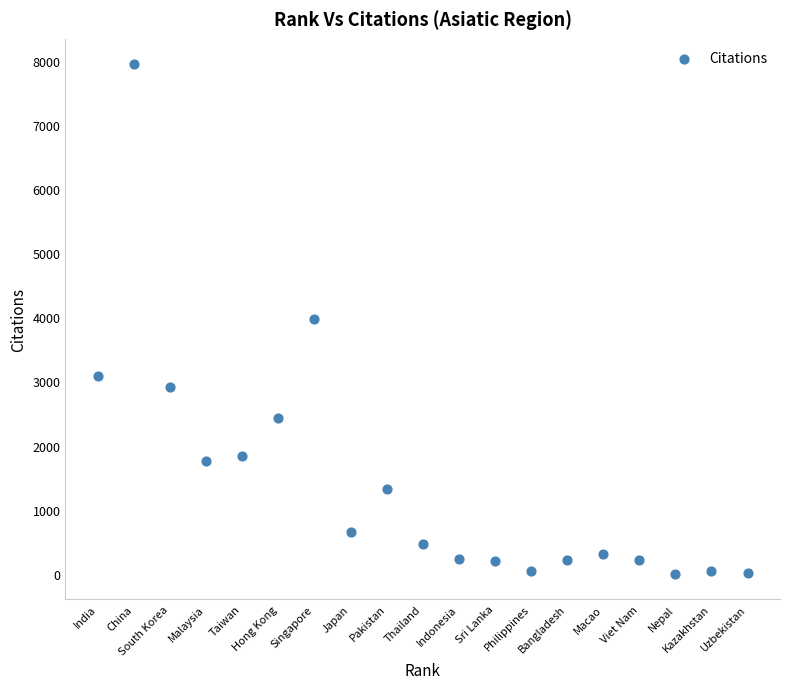

What is the range of X values (max minus min)?

18